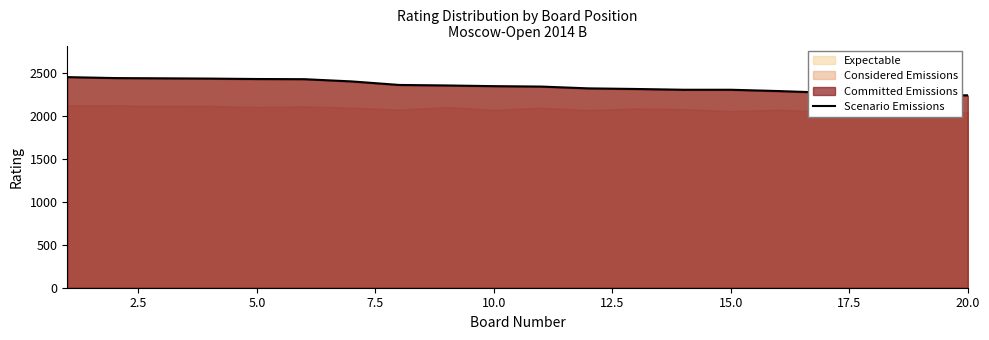

What is the lowest value of the Scenario Emissions series?

2240